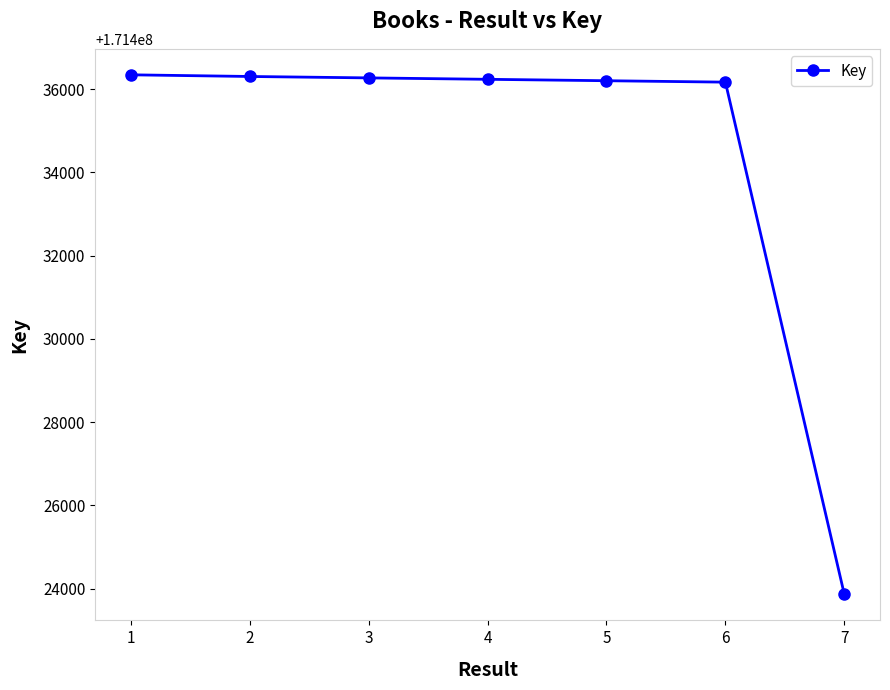

What is the difference between the maximum and minimum values?

12478